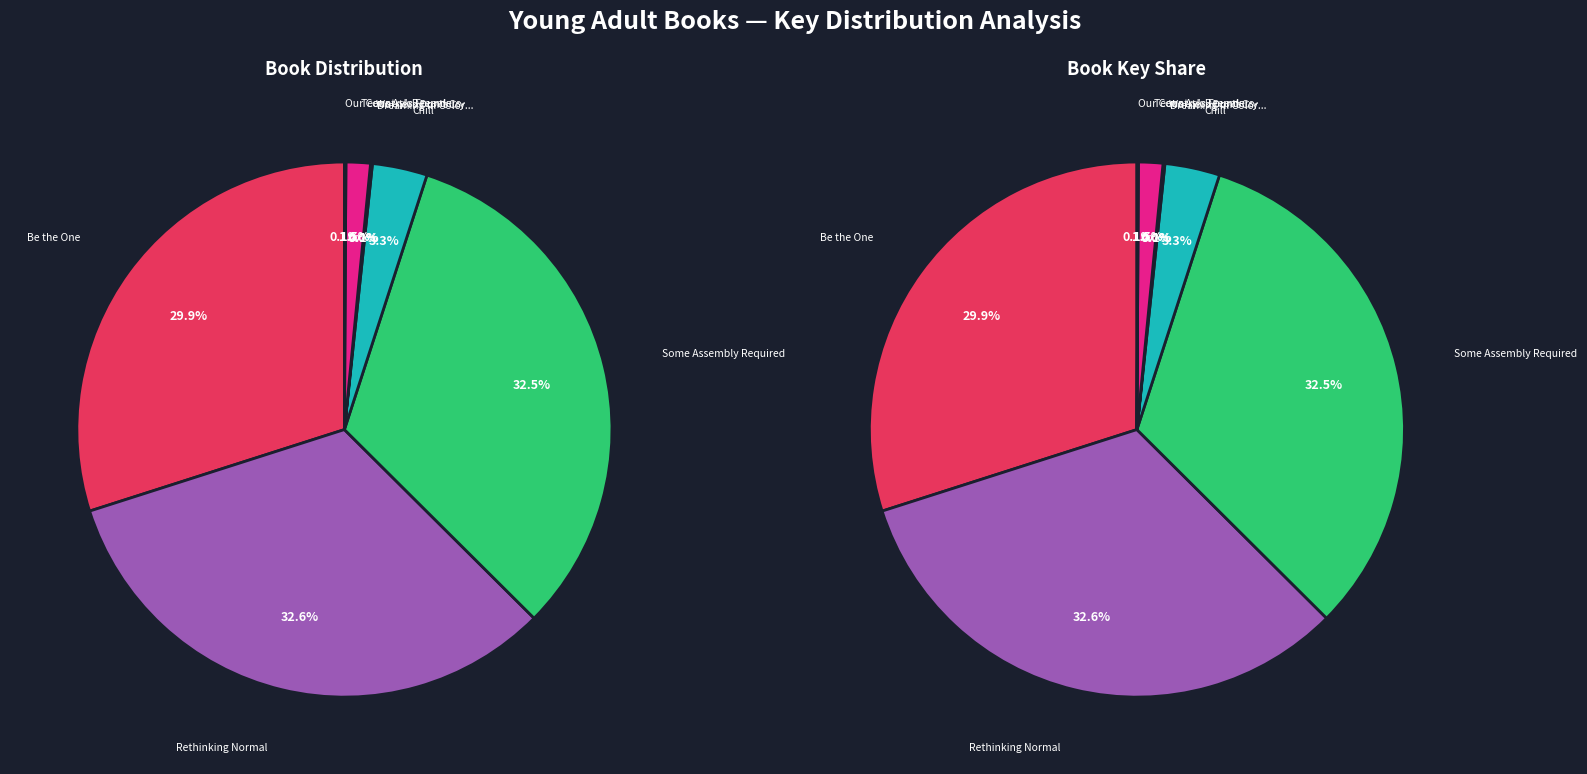

Does any single category account for the majority?

No